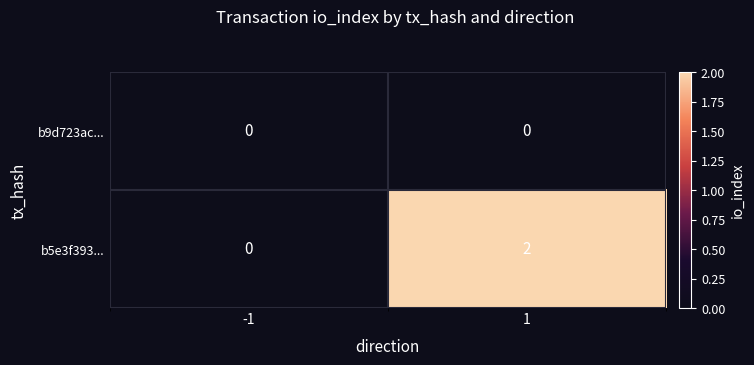

At 1, list the series in order from smallest to largest.

b9d723ac..., b5e3f393...